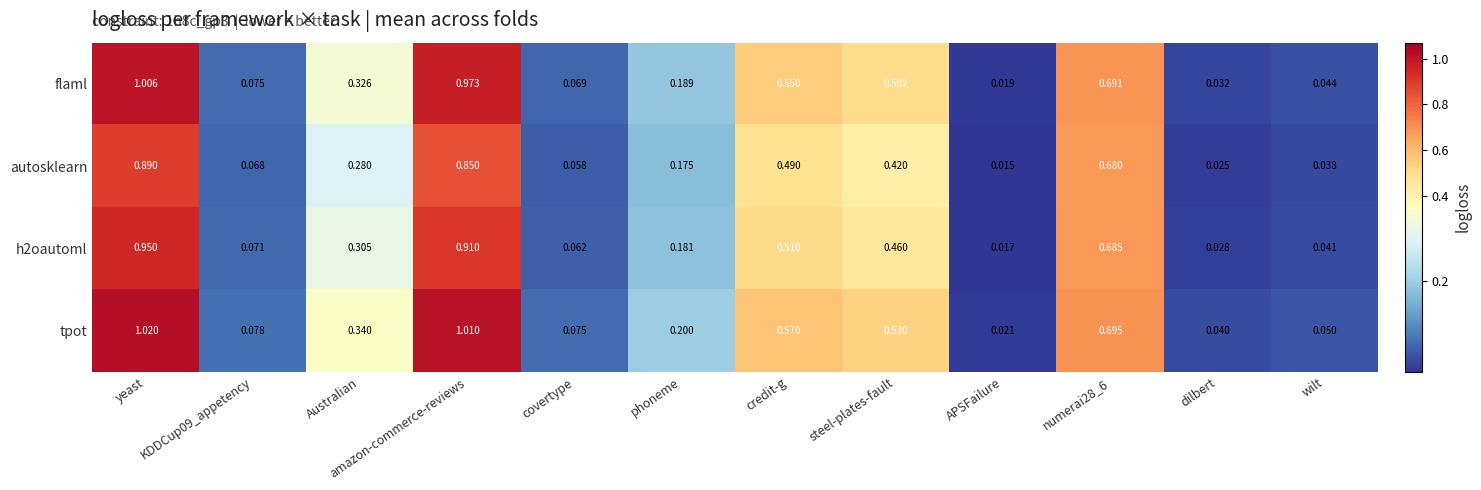

Where is flaml nearest to the value 0?

APSFailure